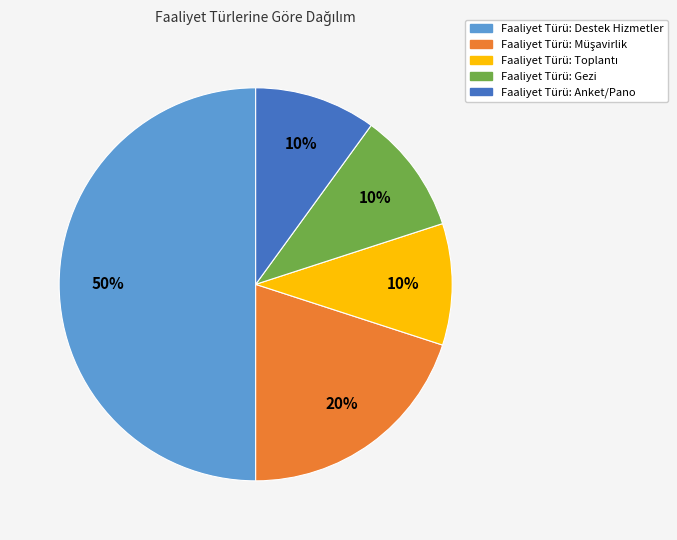

True or false: Faaliyet Türü: Destek Hizmetler accounts for 59% of the total.

False